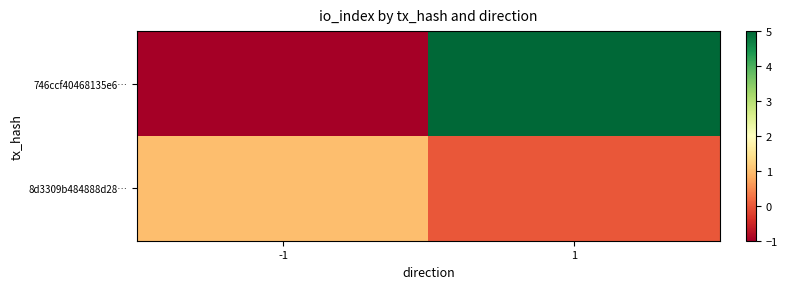

How many categories are shown in the chart?

2